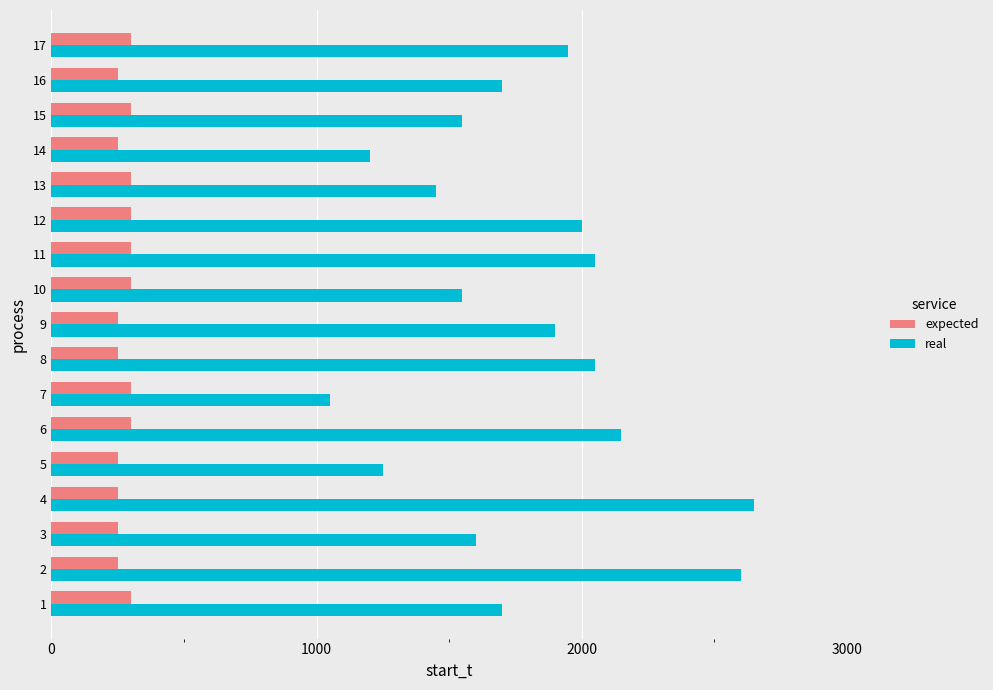

Which series has the widest spread of values?

real